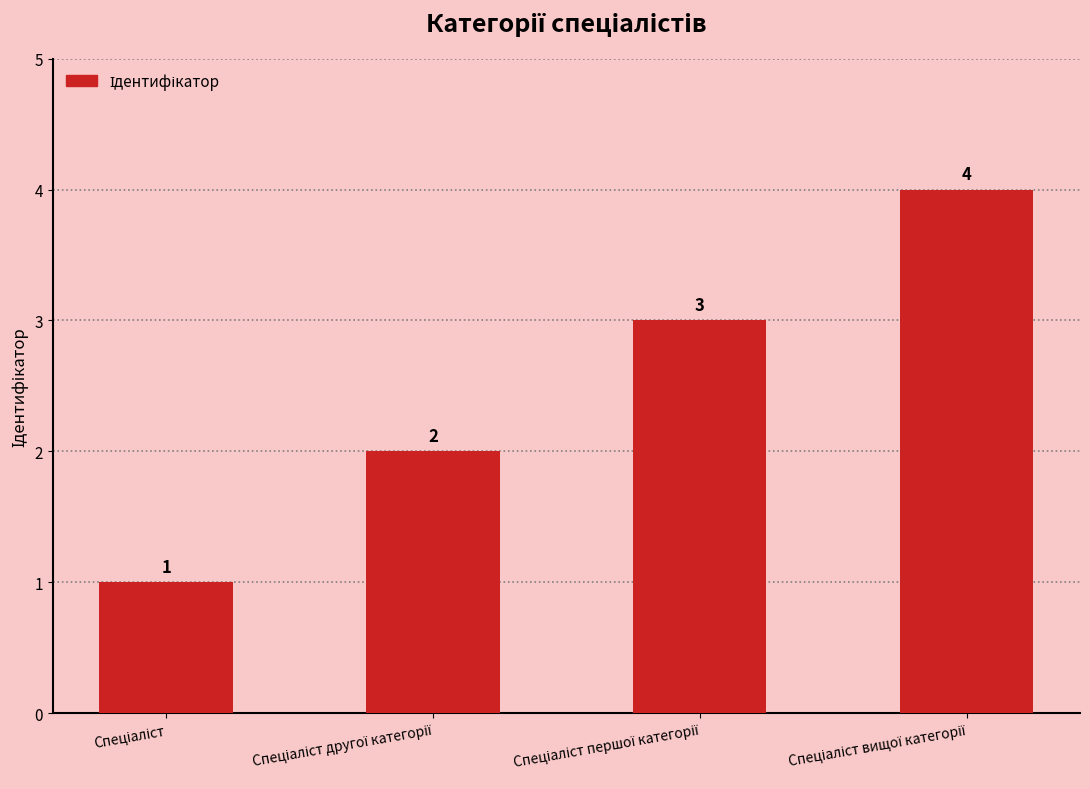

What is the value of the 2nd bar from the left?

2